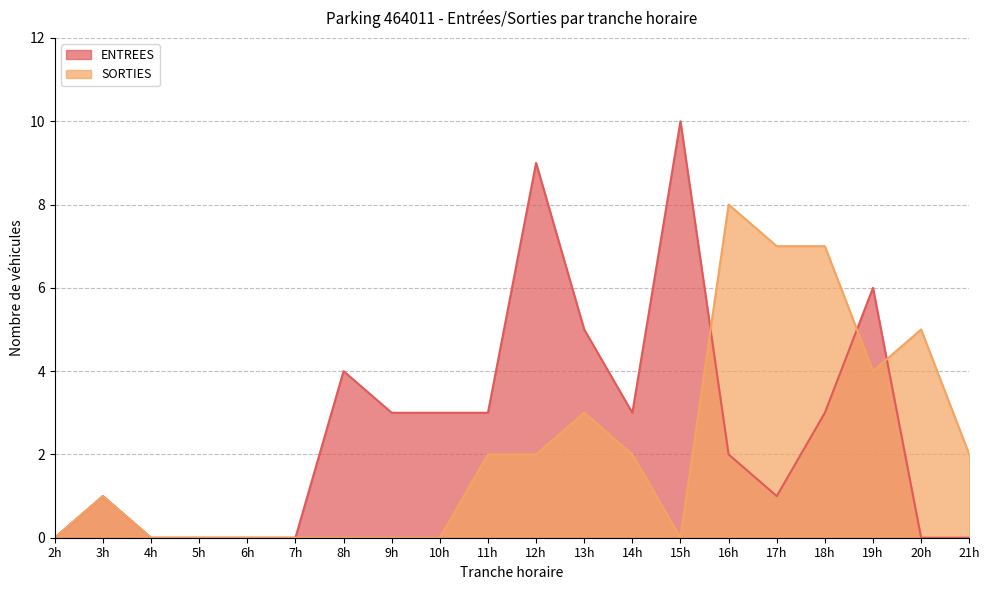

Reading right to left, transcribe all the data shown in this chart.

ENTREES: 21=0	20=0	19=6	18=3	17=1	16=2	15=10	14=3	13=5	12=9	11=3	10=3	9=3	8=4	7=0	6=0	5=0	4=0	3=1	2=0
SORTIES: 21=2	20=5	19=4	18=7	17=7	16=8	15=0	14=2	13=3	12=2	11=2	10=0	9=0	8=0	7=0	6=0	5=0	4=0	3=1	2=0